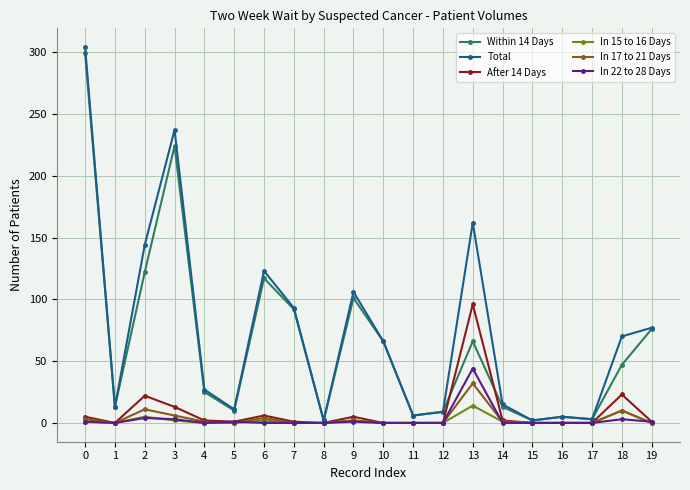

Rank the series by their maximum value, from lowest to highest.

In 15 to 16 Days, In 17 to 21 Days, In 22 to 28 Days, After 14 Days, Within 14 Days, Total